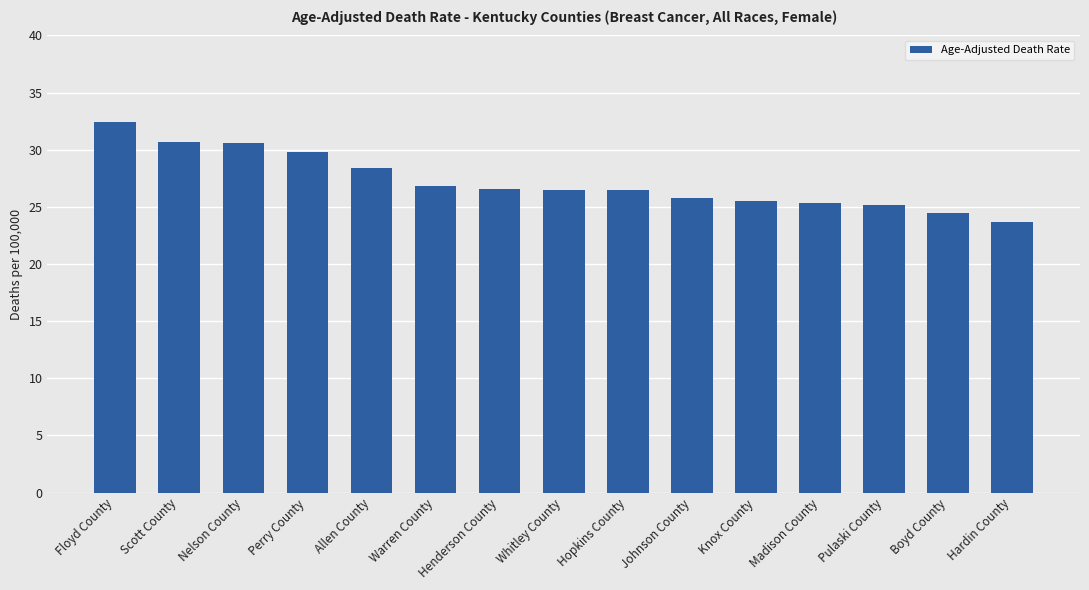

How many values are below 26?

6